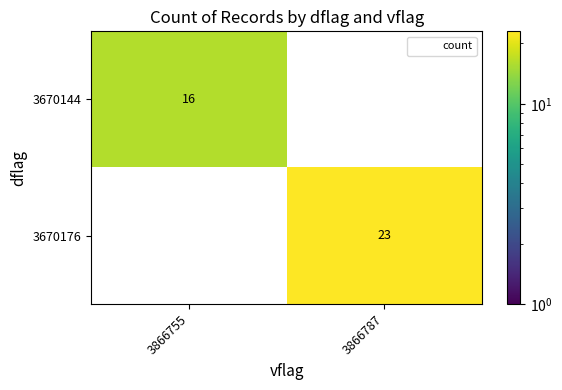

The value of 3670176 at 3866787 is 11. True or false?

False